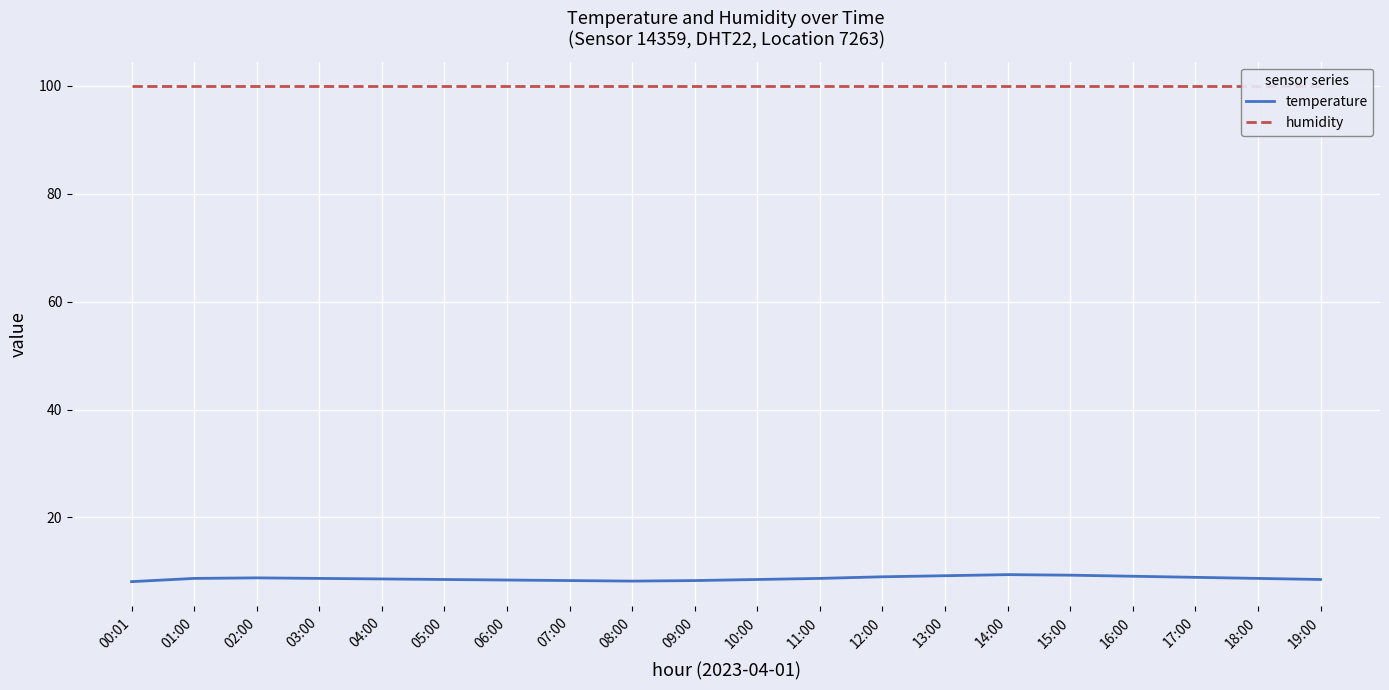

At which category is the sum across all series the highest?

14:00